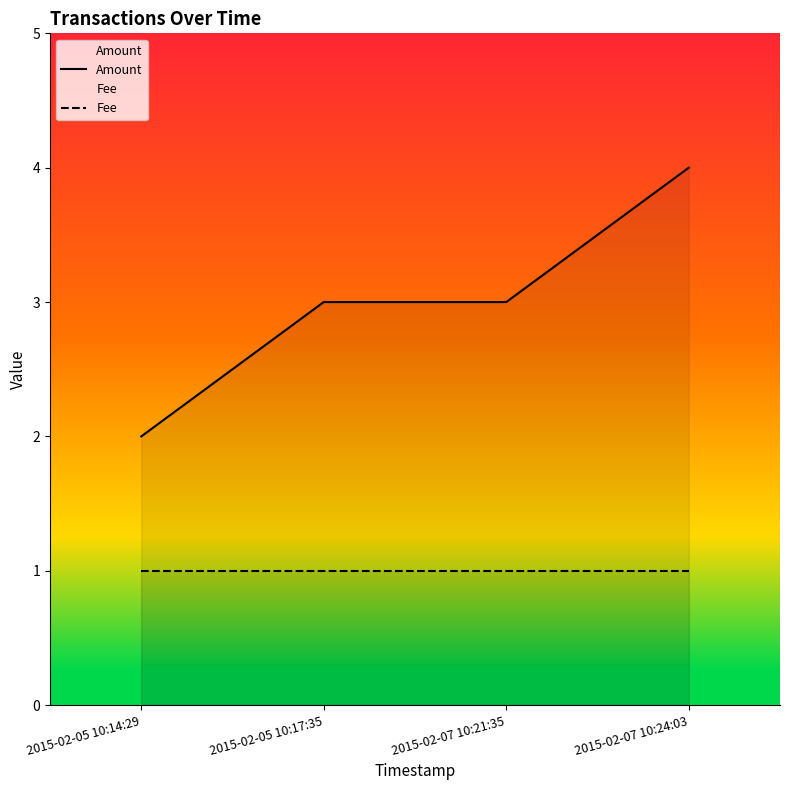

At which label does Amount first exceed 3?

2015-02-07 10:24:03